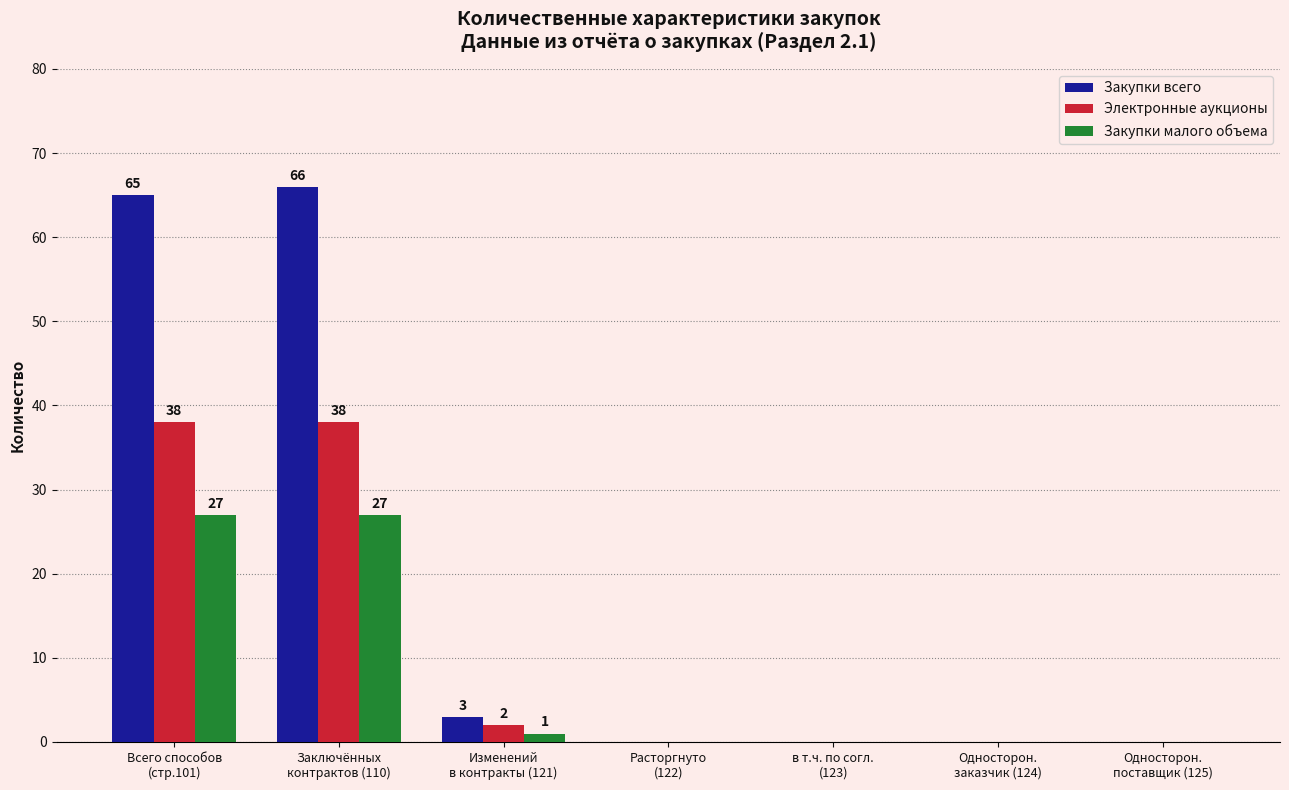

How many distinct data groups are displayed?

3